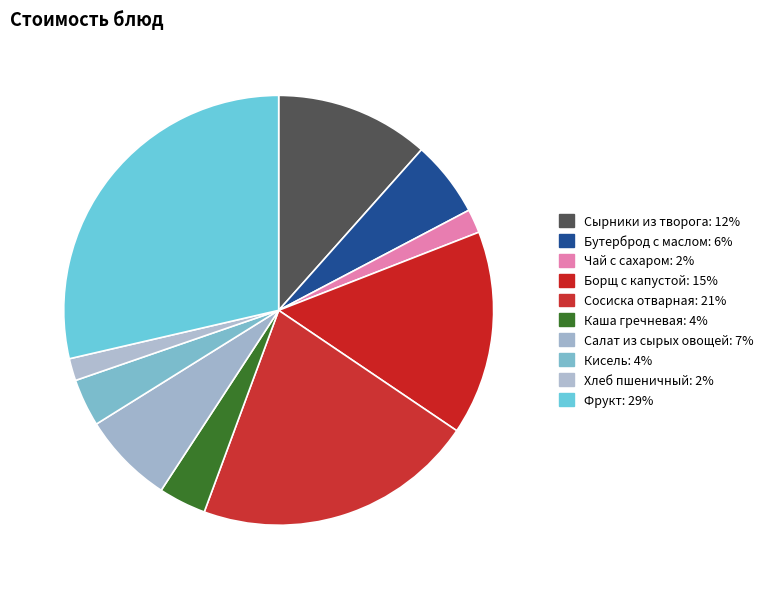

Is Салат из сырых овощей the majority of the pie?

No